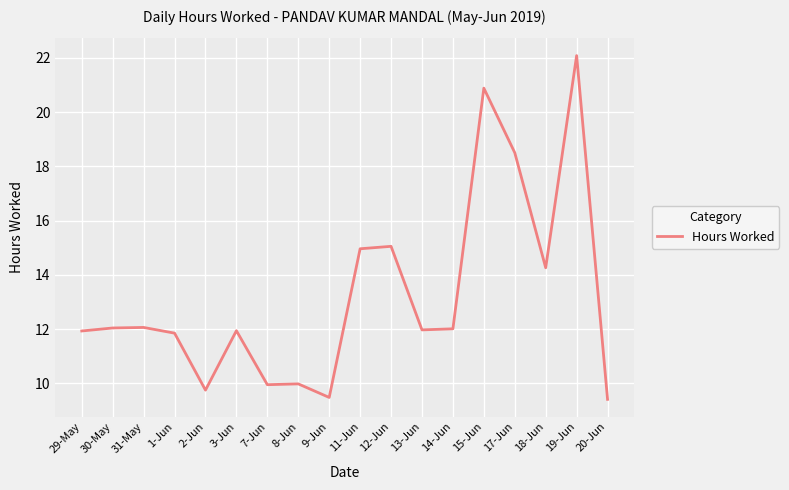

True or false: the data has more than 0 interior local peaks.

True